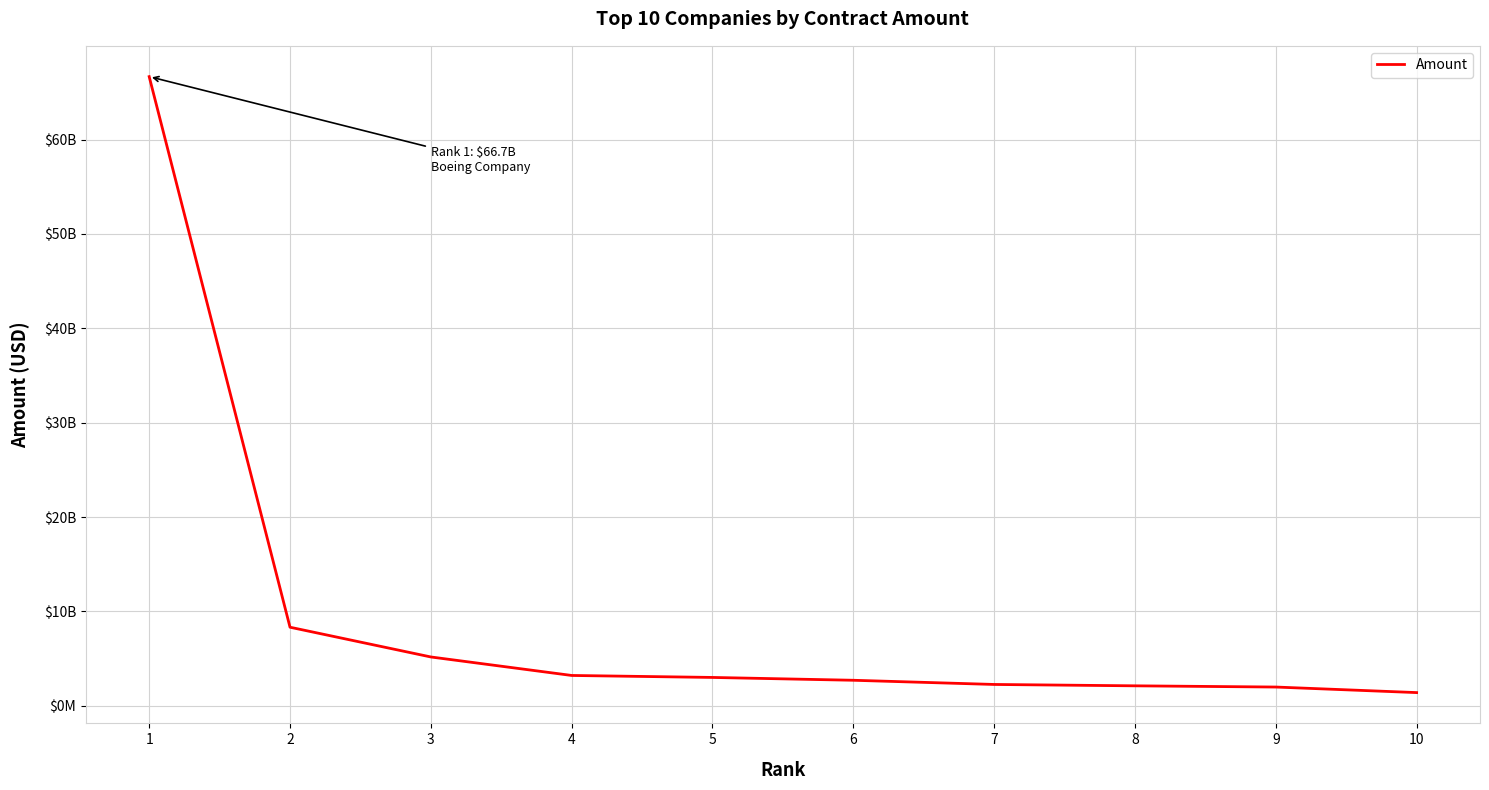

The chart shows a value of 2004616359.0 at 10. True or false?

False